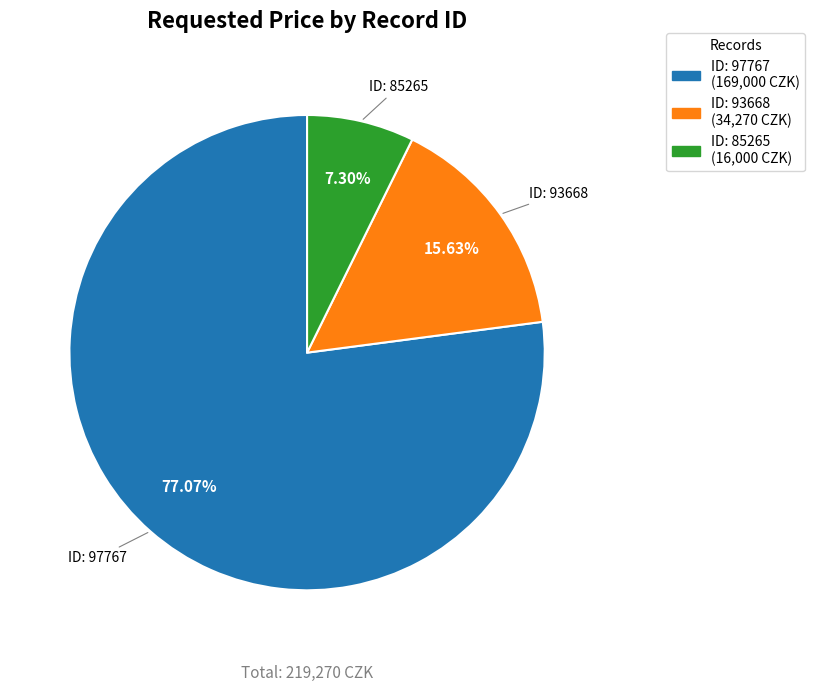

Is there a majority slice in this chart?

Yes